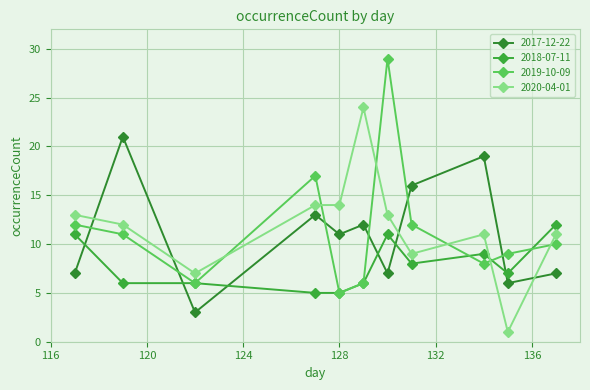

Reading left to right, what are all the values shown in this chart?

2017-12-22: 7	21	3	13	11	12	7	16	19	6	7
2018-07-11: 11	6	6	5	5	6	11	8	9	7	12
2019-10-09: 12	11	6	17	5	6	29	12	8	9	10
2020-04-01: 13	12	7	14	14	24	13	9	11	1	11